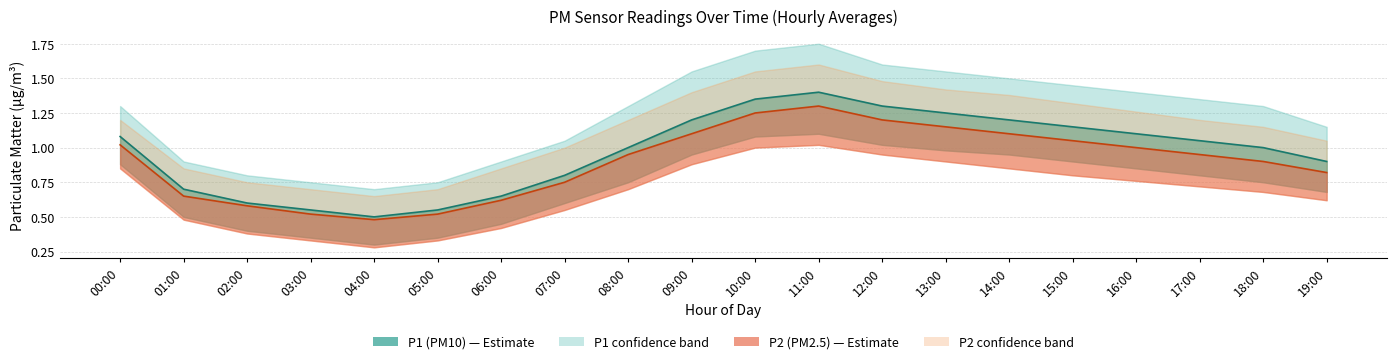

What is the value of the P2_lower point at the 17th from the left?

0.8